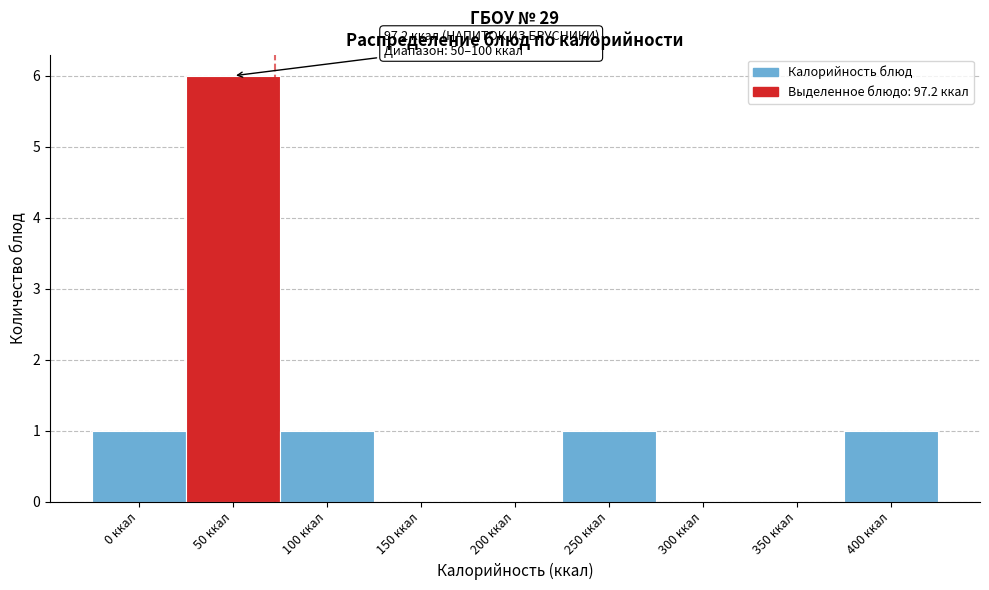

Reading left to right, list all the values displayed in this chart.

0 ккал=1	50 ккал=6	100 ккал=1	150 ккал=0	200 ккал=0	250 ккал=1	300 ккал=0	350 ккал=0	400 ккал=1